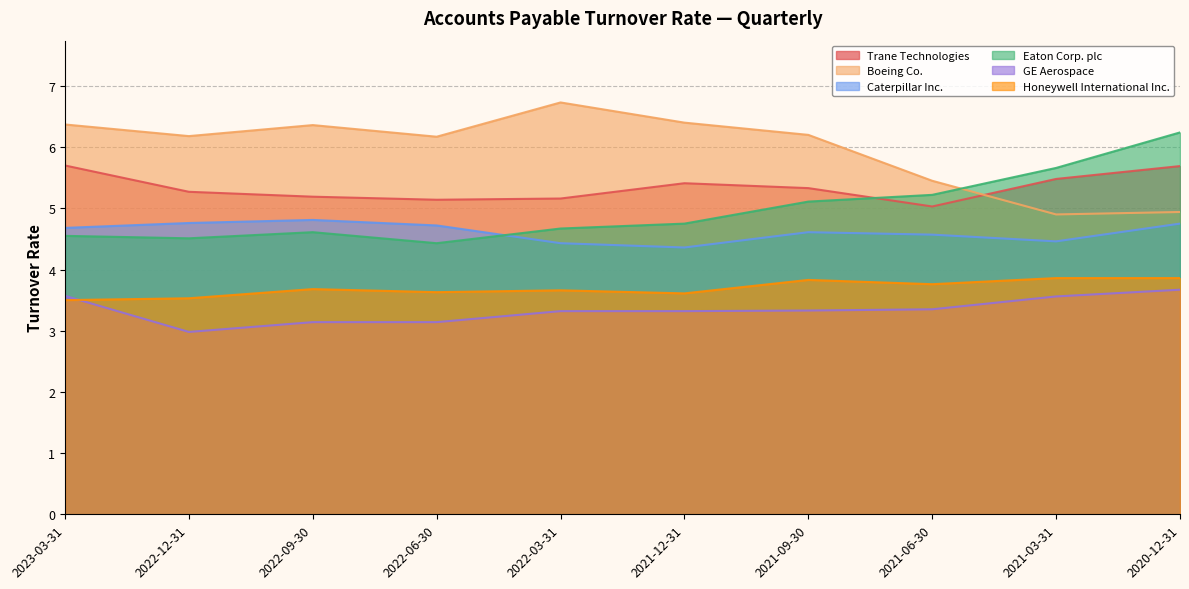

Count the number of data series in this chart.

6